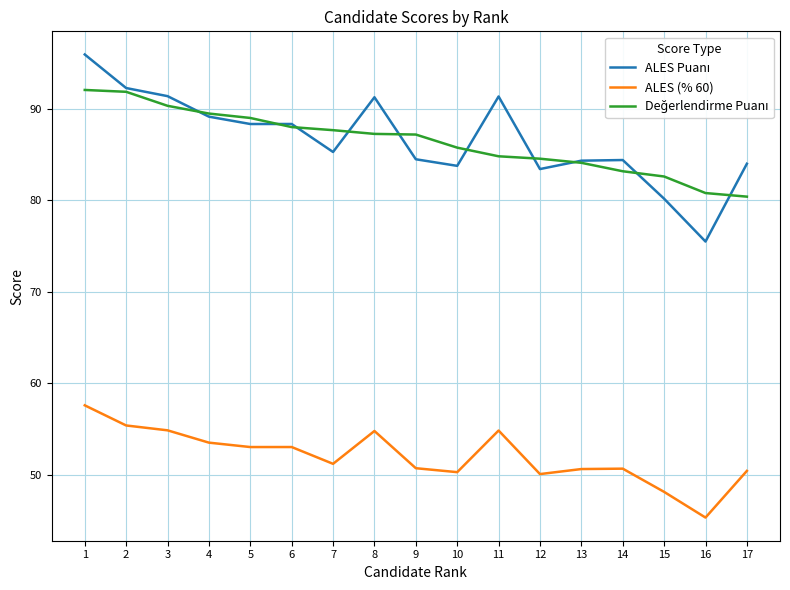

What is the difference between the highest and lowest values at 6?

35.3